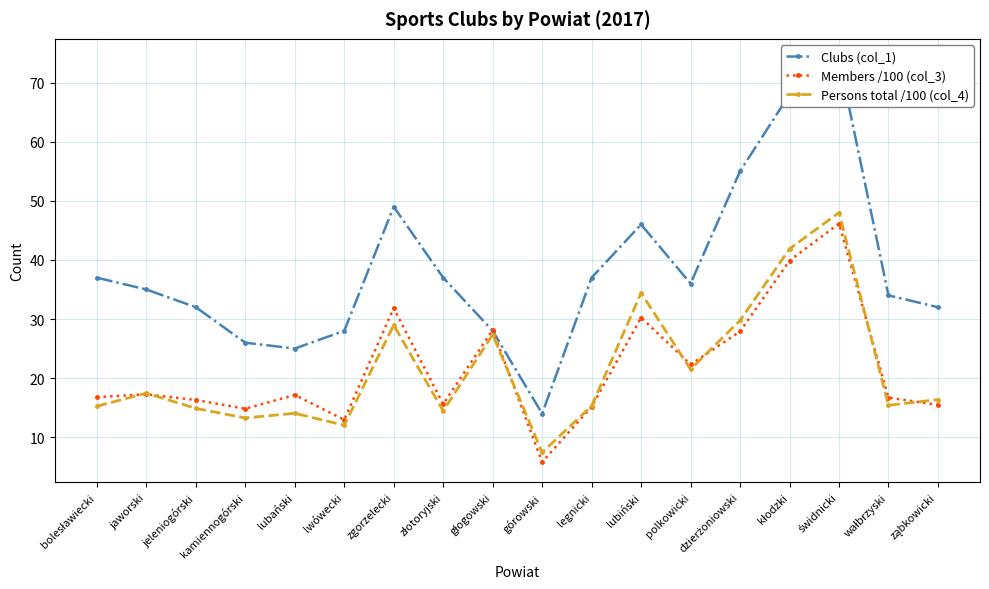

What is the label of the 5th point from the right?

dzierżoniowski